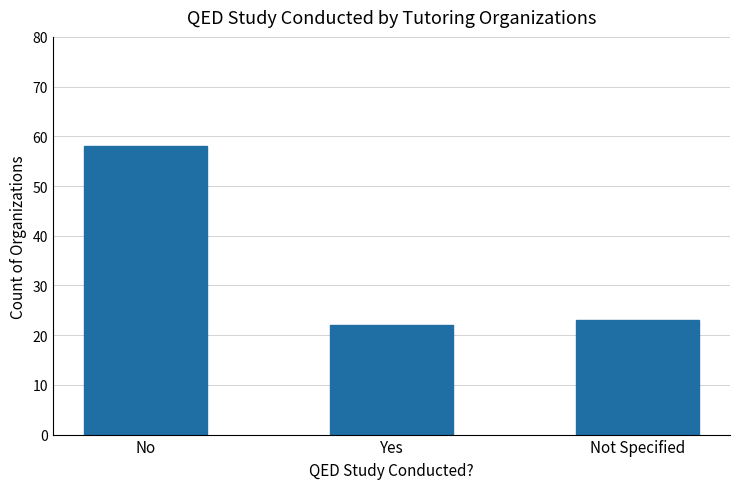

Where is the data nearest to the value 40?

Not Specified